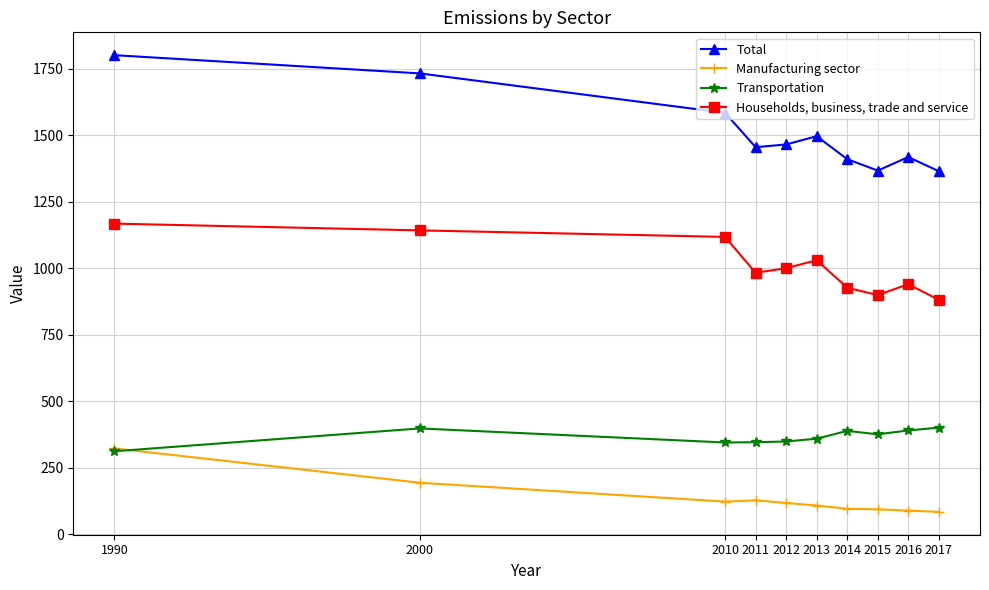

What is the difference between the maximum and minimum values in the Households, business, trade and service series?

286.5